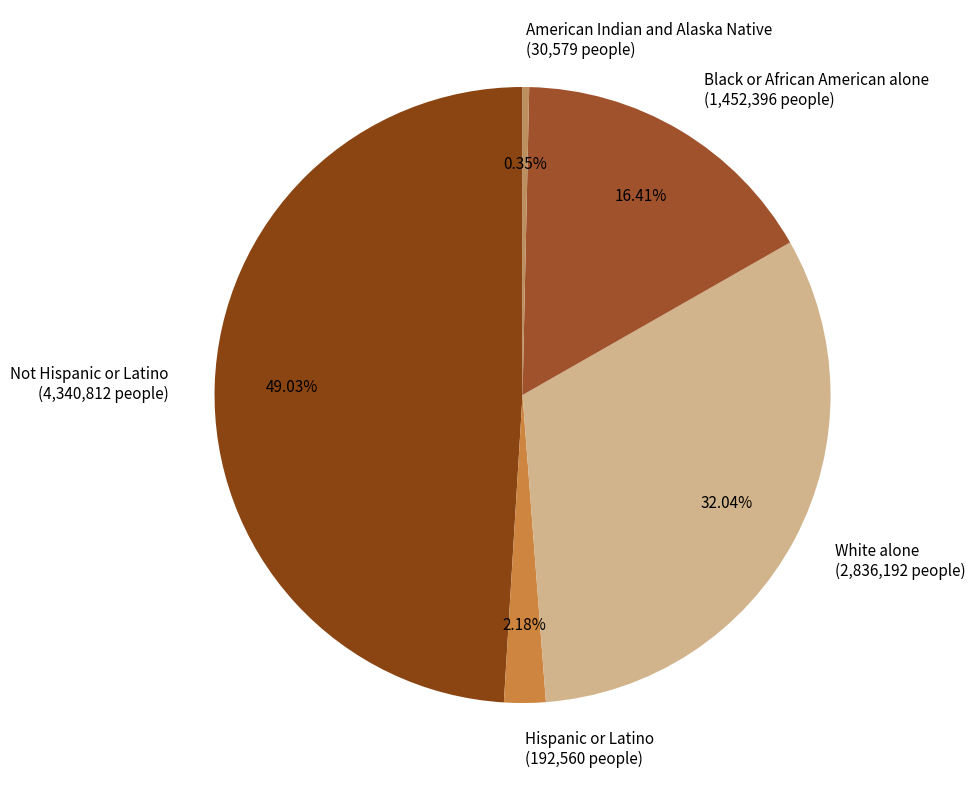

True or false: Hispanic or Latino accounts for 2% of the total.

True